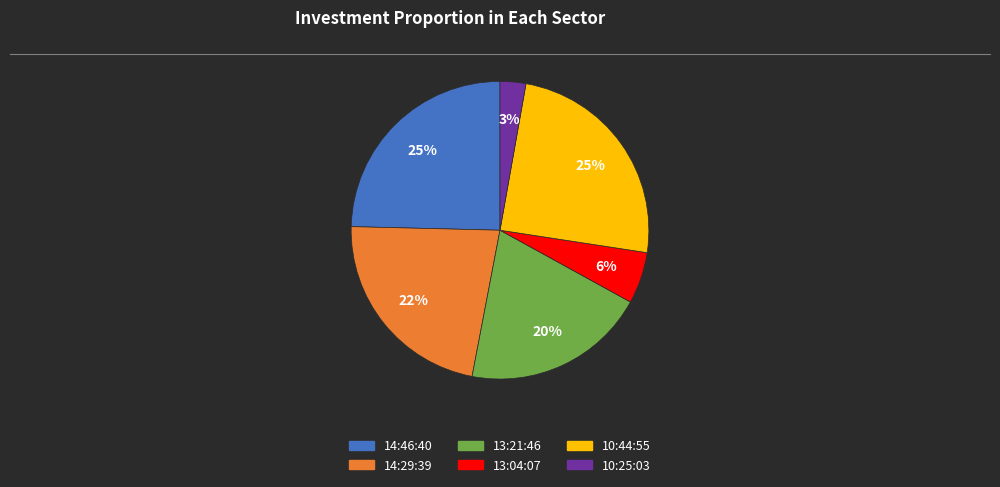

Combined, do 10:25:03 and 13:21:46 account for over 50%?

No